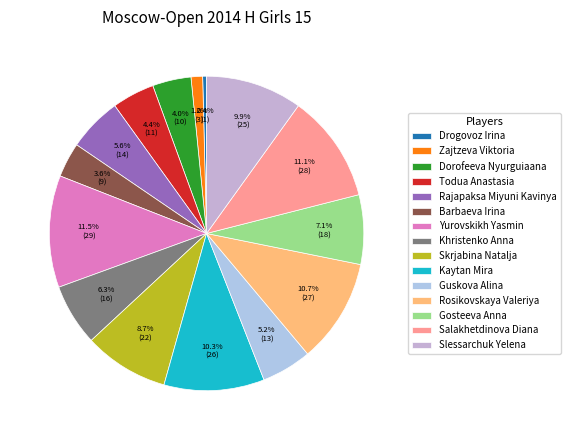

Rank the categories by value from lowest to highest.

Drogovoz Irina, Zajtzeva Viktoria, Barbaeva Irina, Dorofeeva Nyurguiaana, Todua Anastasia, Guskova Alina, Rajapaksa Miyuni Kavinya, Khristenko Anna, Gosteeva Anna, Skrjabina Natalja, Slessarchuk Yelena, Kaytan Mira, Rosikovskaya Valeriya, Salakhetdinova Diana, Yurovskikh Yasmin